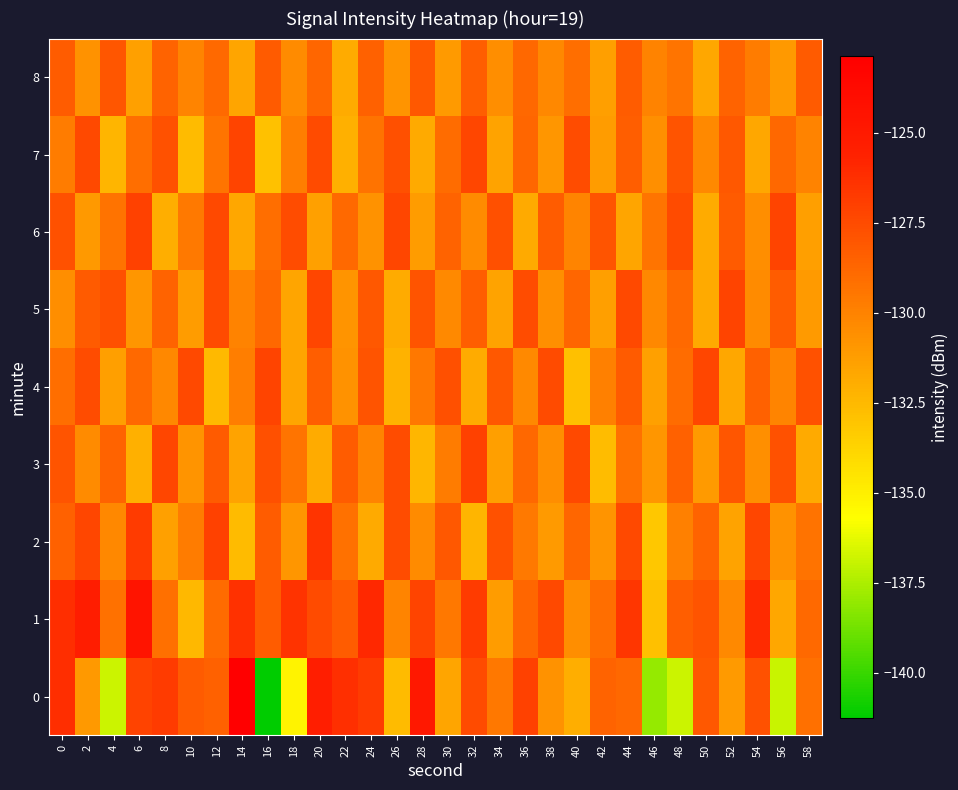

Which series has the largest total across all categories?

1